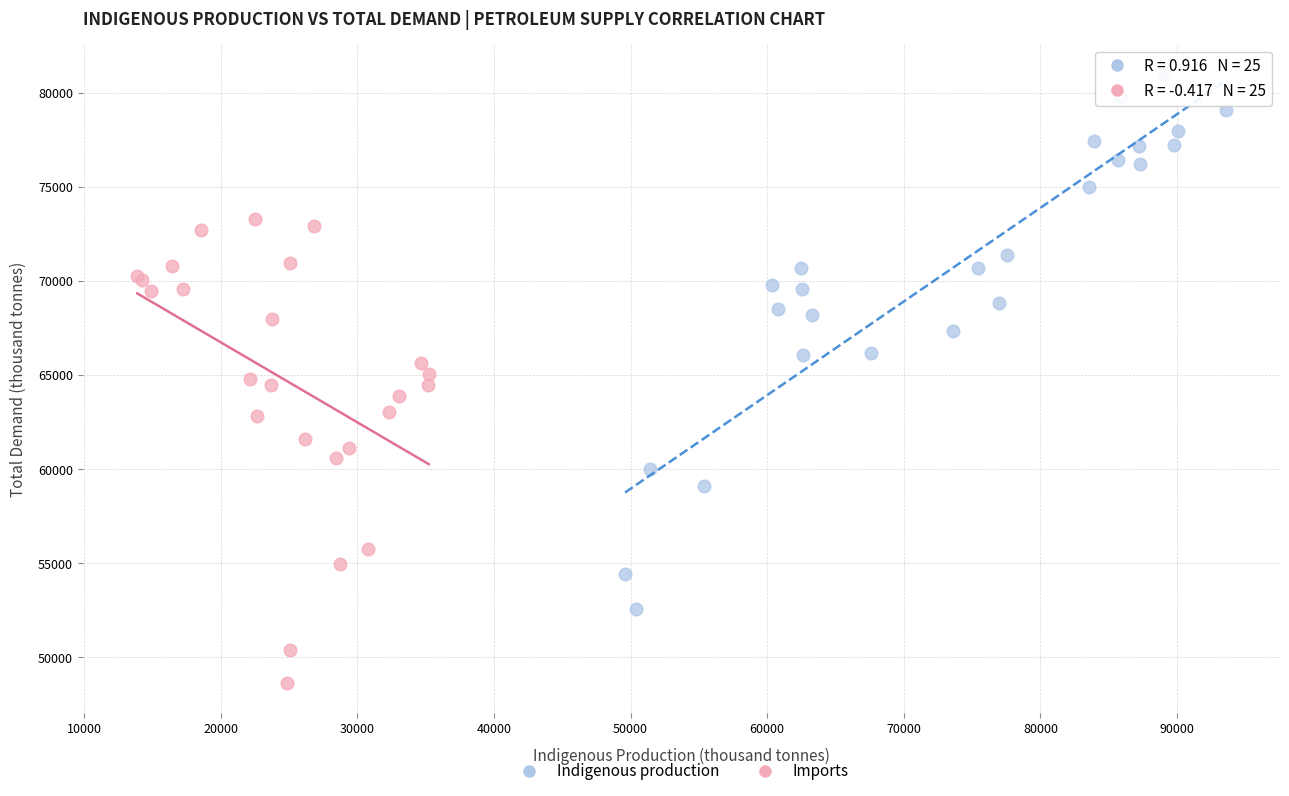

Which series reaches the maximum Y coordinate?

Indigenous production